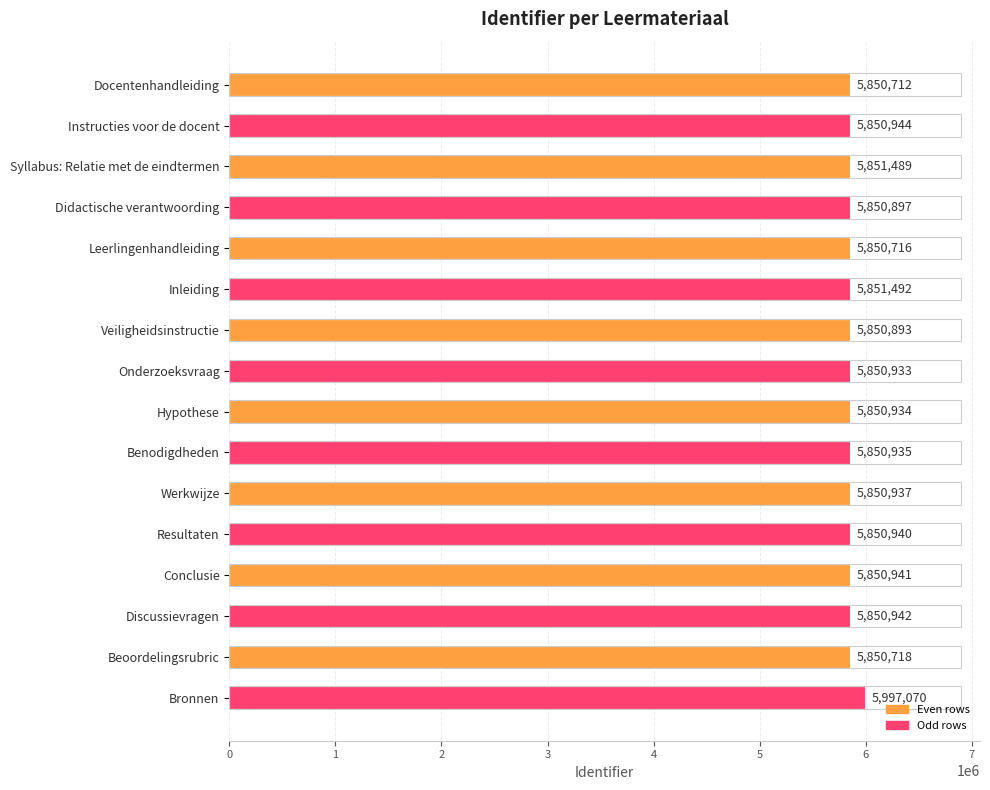

Reading bottom to top, list all the values displayed in this chart.

Bronnen=5997070	Beoordelingsrubric=5850718	Discussievragen=5850942	Conclusie=5850941	Resultaten=5850940	Werkwijze=5850937	Benodigdheden=5850935	Hypothese=5850934	Onderzoeksvraag=5850933	Veiligheidsinstructie=5850893	Inleiding=5851492	Leerlingenhandleiding=5850716	Didactische verantwoording=5850897	Syllabus: Relatie met de eindtermen=5851489	Instructies voor de docent=5850944	Docentenhandleiding=5850712